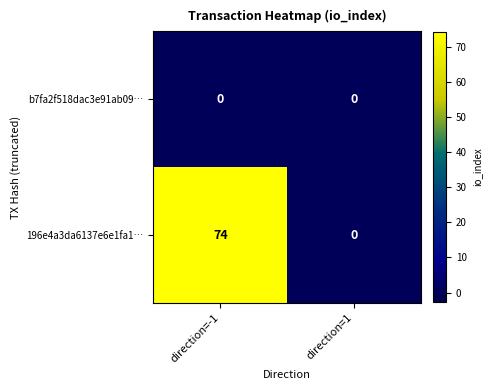

Which label corresponds to the largest value in the chart?

direction=-1